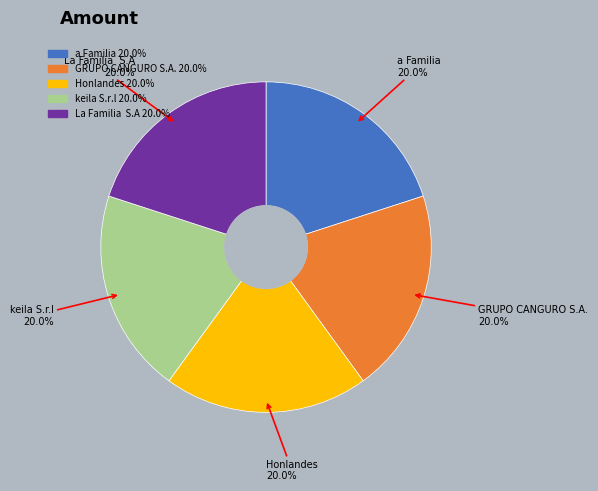

Is it true that keila S.r.l is 20% of the pie?

True